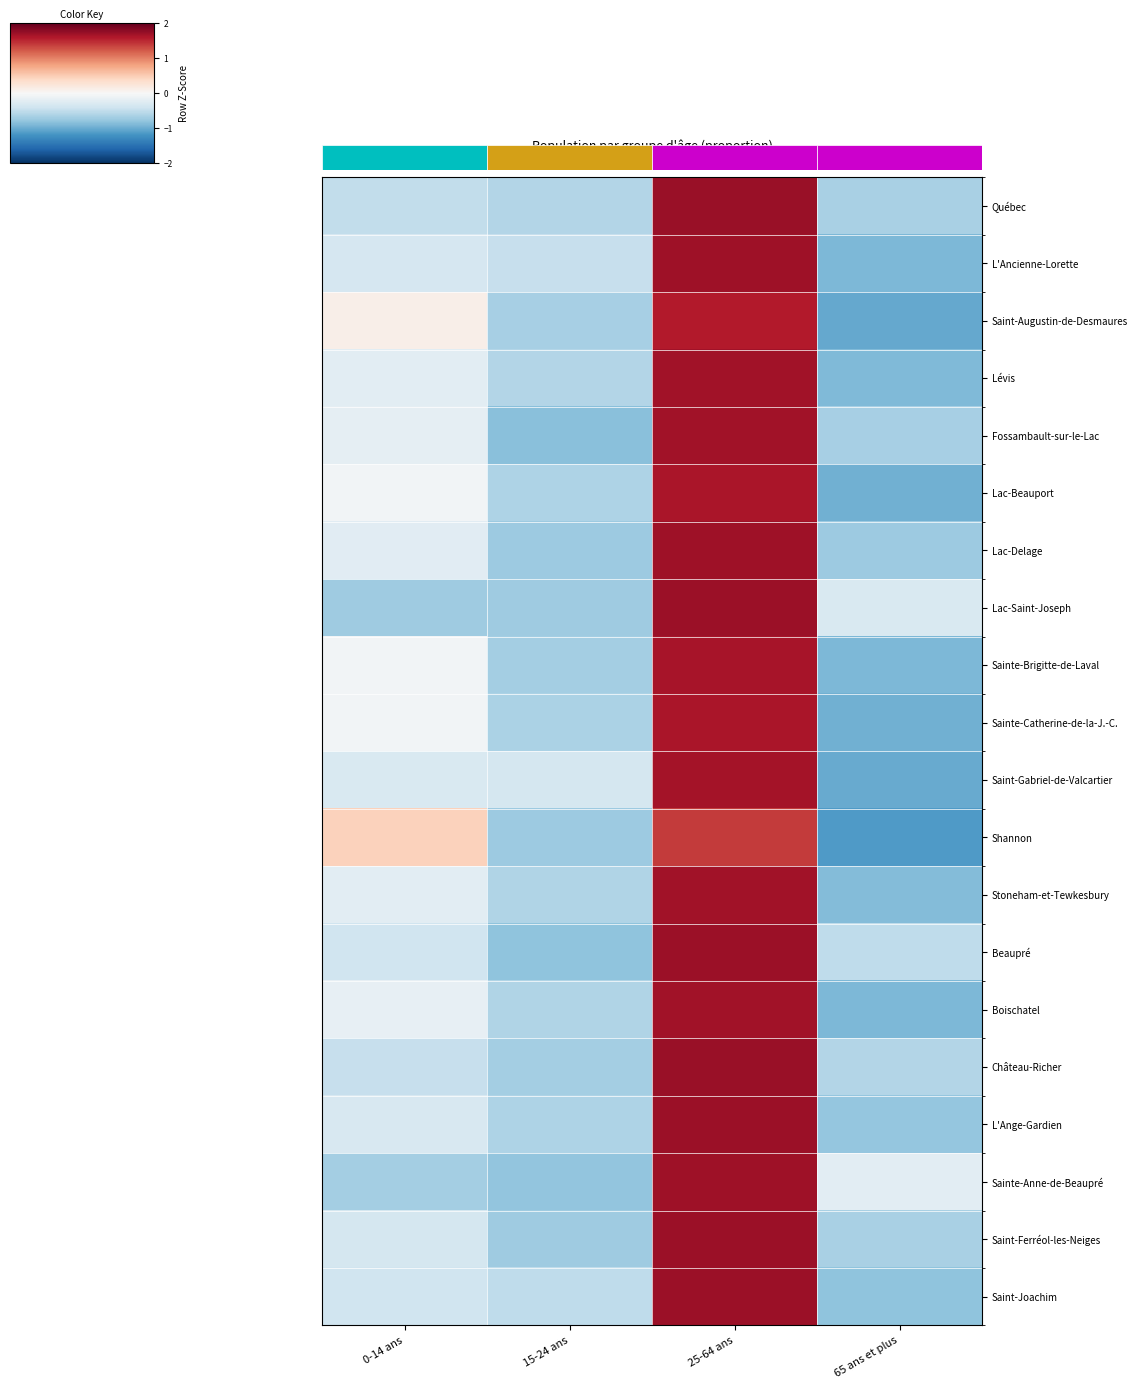

How many values in Château-Richer are below zero?

3